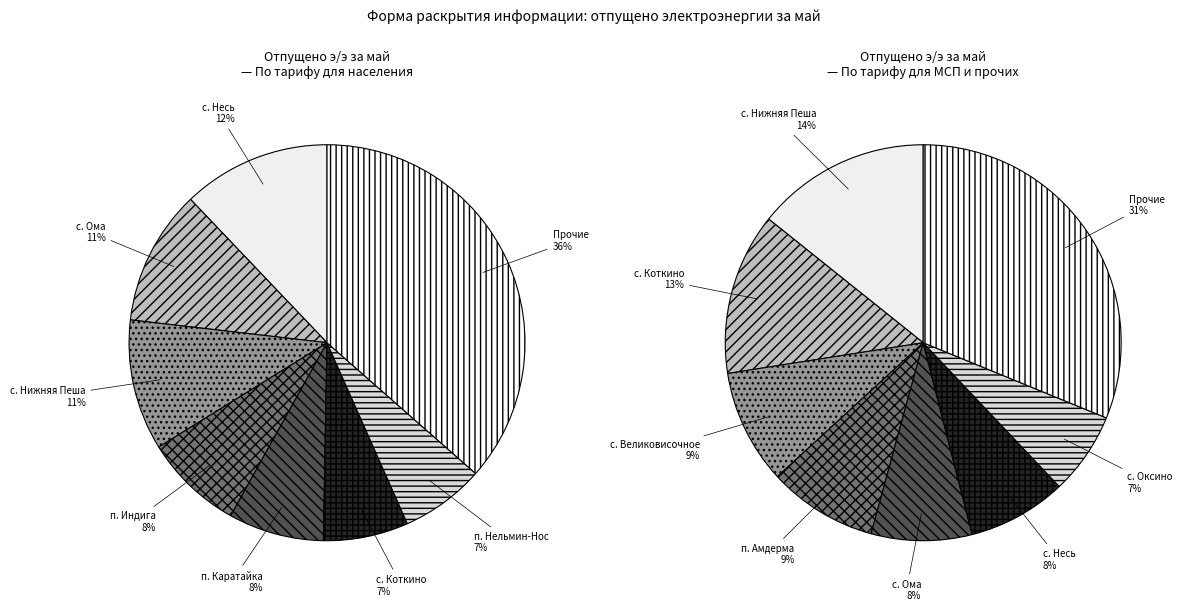

Does с. Несь represent more than half of the total?

No